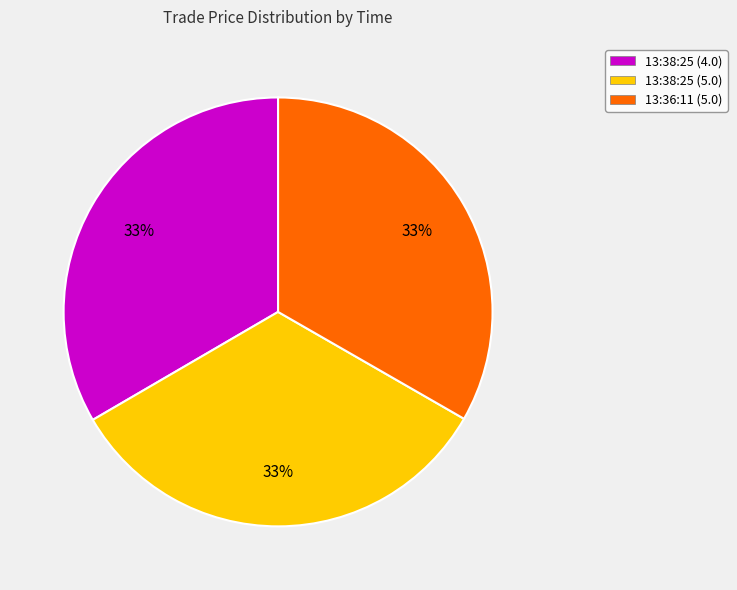

How many segments does this pie chart have?

3